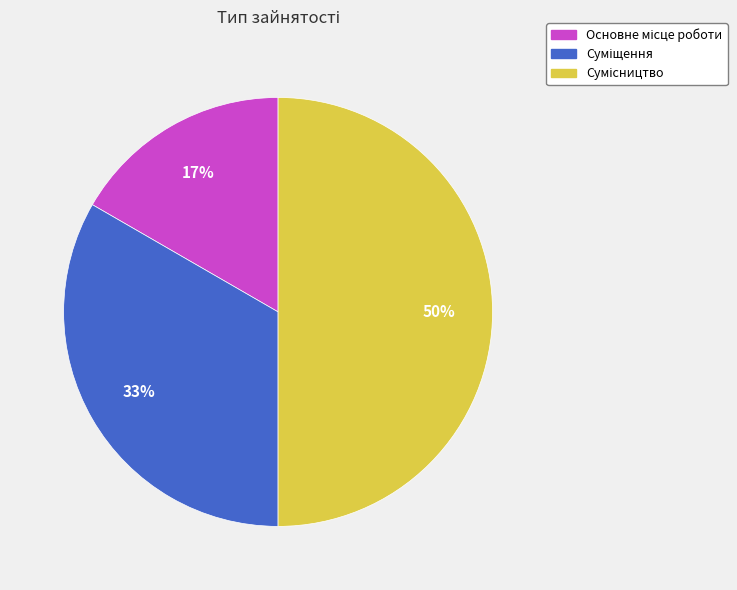

To the nearest percent, what is the difference between the largest and smallest slice percentages?

33%